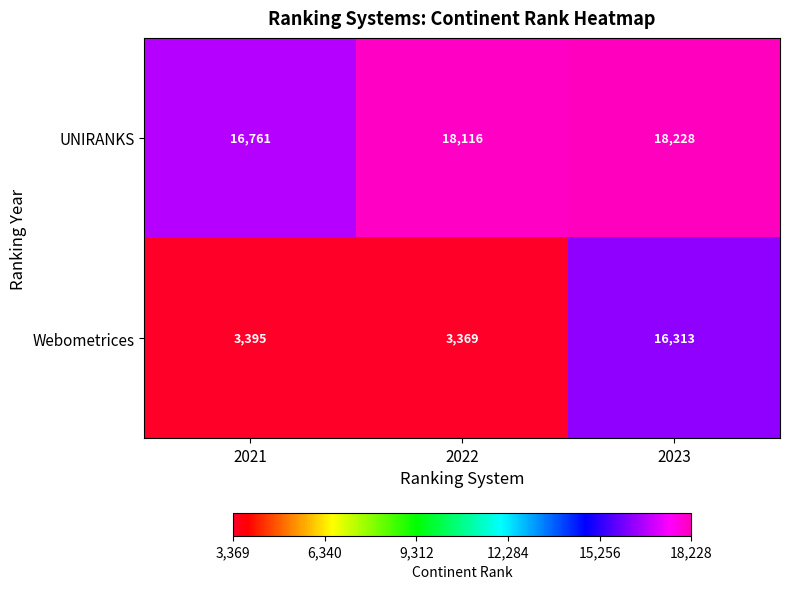

What is the difference between the UNIRANKS values at 2021 and 2022?

1355